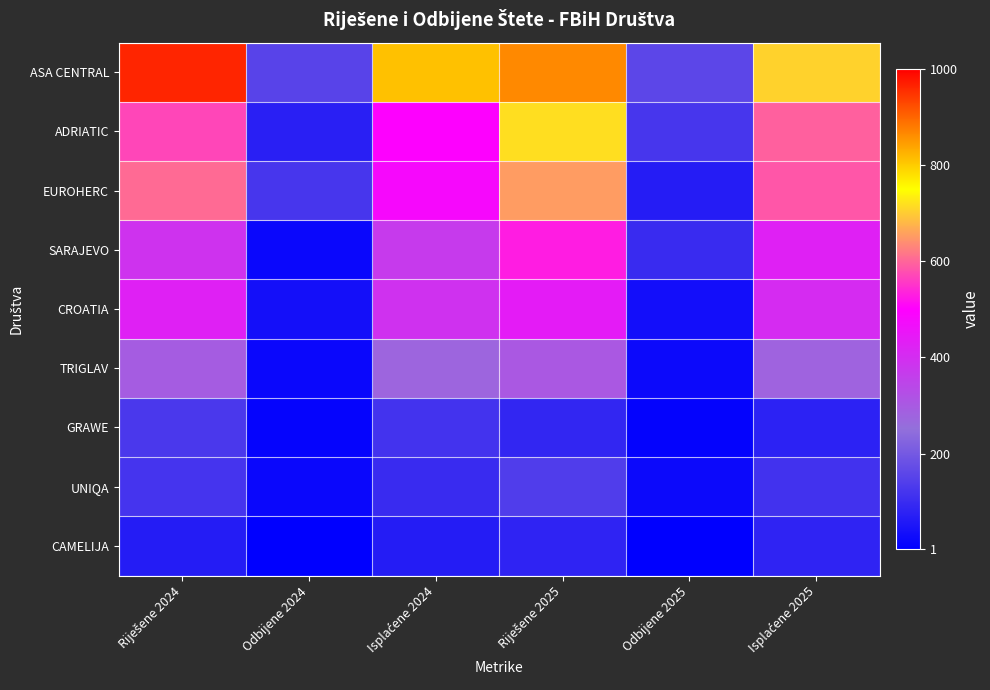

Between Odbijene 2024 and Riješene 2024, which is larger?

Riješene 2024